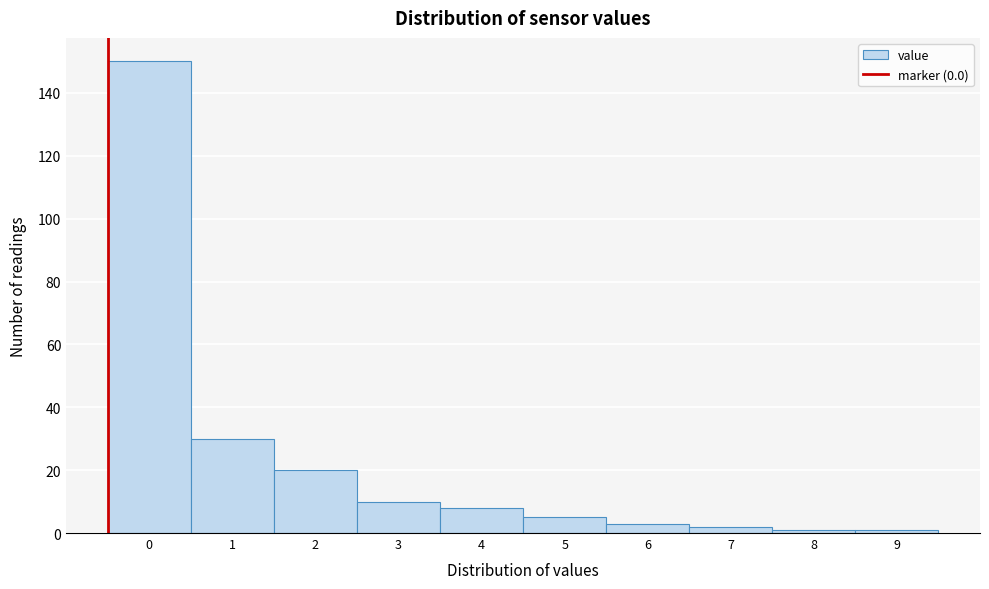

Reading left to right, list all the values displayed in this chart.

150	30	20	10	8	5	3	2	1	1